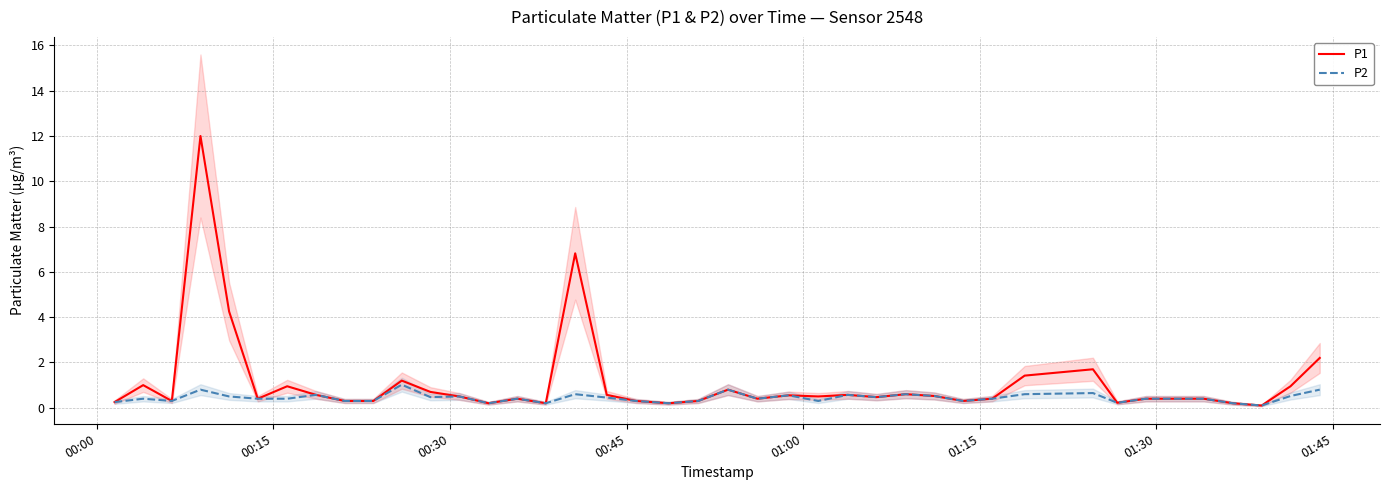

True or false: P2 and P1 cross at least once.

False